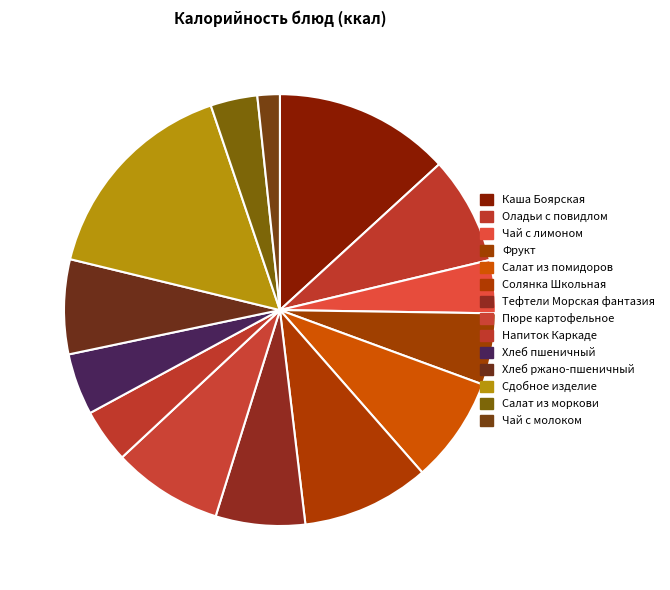

How many segments does this pie chart have?

14